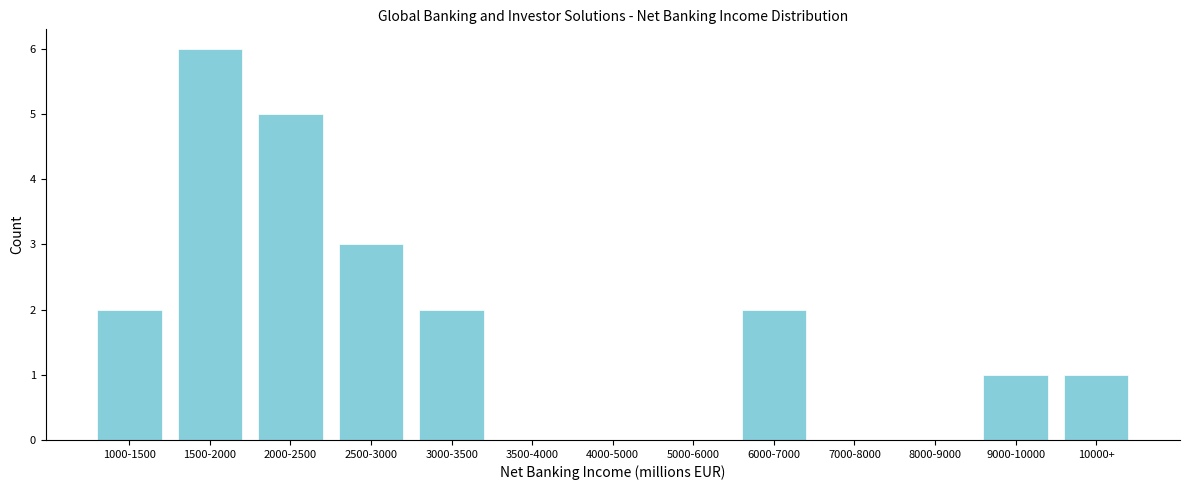

Reading left to right, list all the values displayed in this chart.

1000-1500=2	1500-2000=6	2000-2500=5	2500-3000=3	3000-3500=2	3500-4000=0	4000-5000=0	5000-6000=0	6000-7000=2	7000-8000=0	8000-9000=0	9000-10000=1	10000+=1